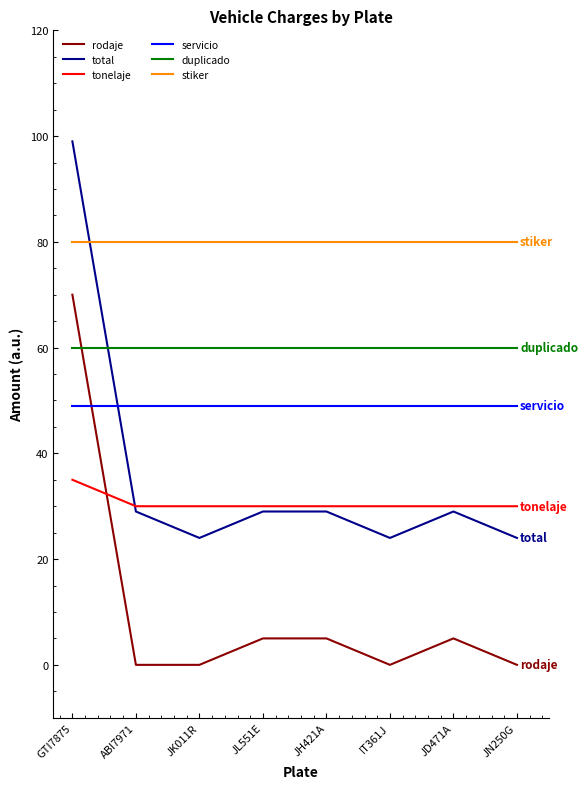

What is the total value across all series at ABI7971?

248